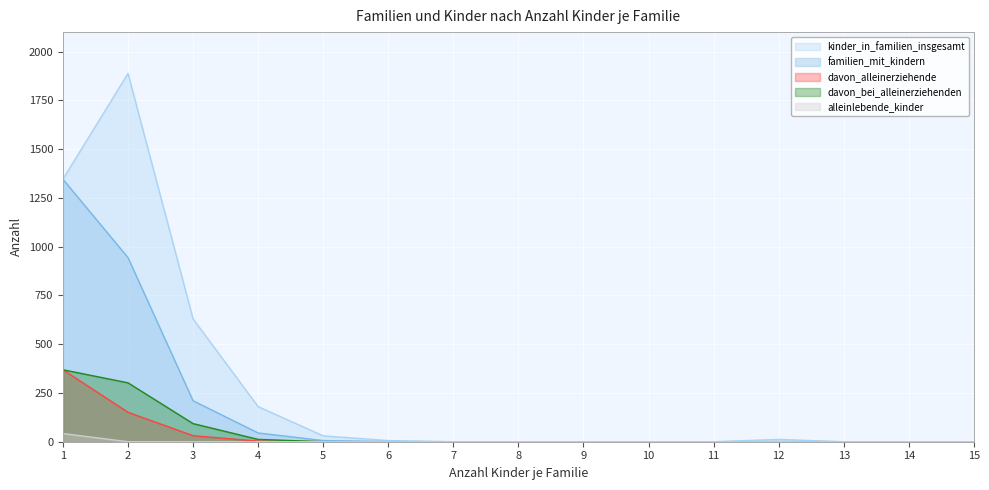

True or false: alleinlebende_kinder and davon_alleinerziehende intersect in this chart.

False